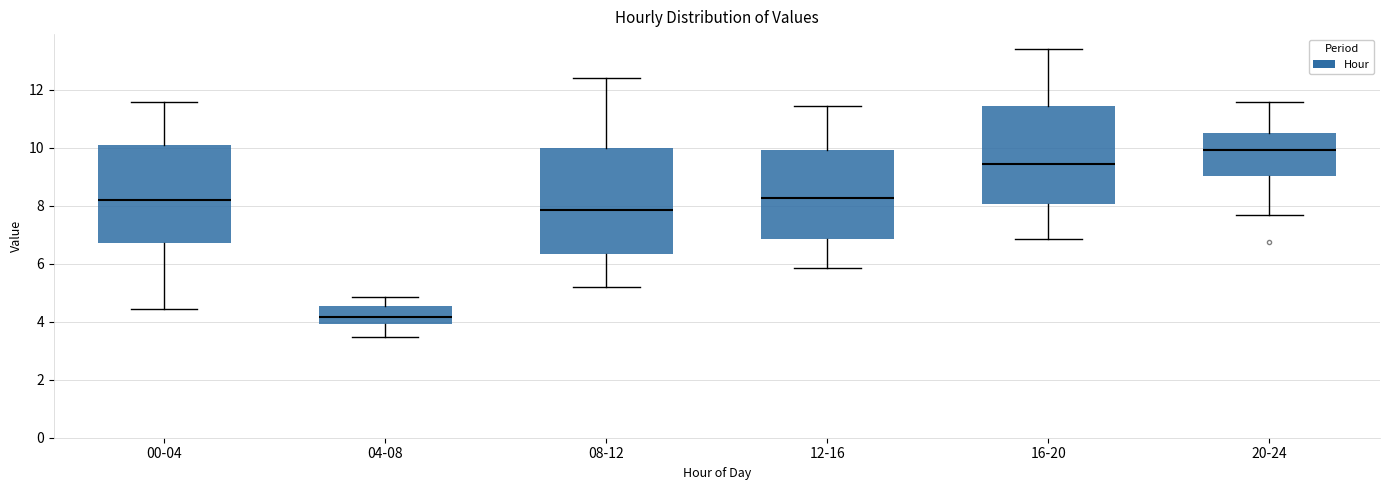

Reading left to right, transcribe this box plot: for each box, give where its median line is, the range the box spans, and where its two whiskers end, as read against the y-axis. The values are not printed on the chart, so give them approximately, as read against the axis.

00-04: median 8.2, box 6.8 to 10.0, whiskers 4.4 to 11.6
04-08: median 4.2, box 4.0 to 4.6, whiskers 3.4 to 4.8
08-12: median 7.8, box 6.4 to 10.0, whiskers 5.2 to 12.4
12-16: median 8.2, box 6.8 to 10.0, whiskers 5.8 to 11.4
16-20: median 9.4, box 8.0 to 11.4, whiskers 6.8 to 13.4
20-24: median 10.0, box 9.0 to 10.6, whiskers 7.6 to 11.6